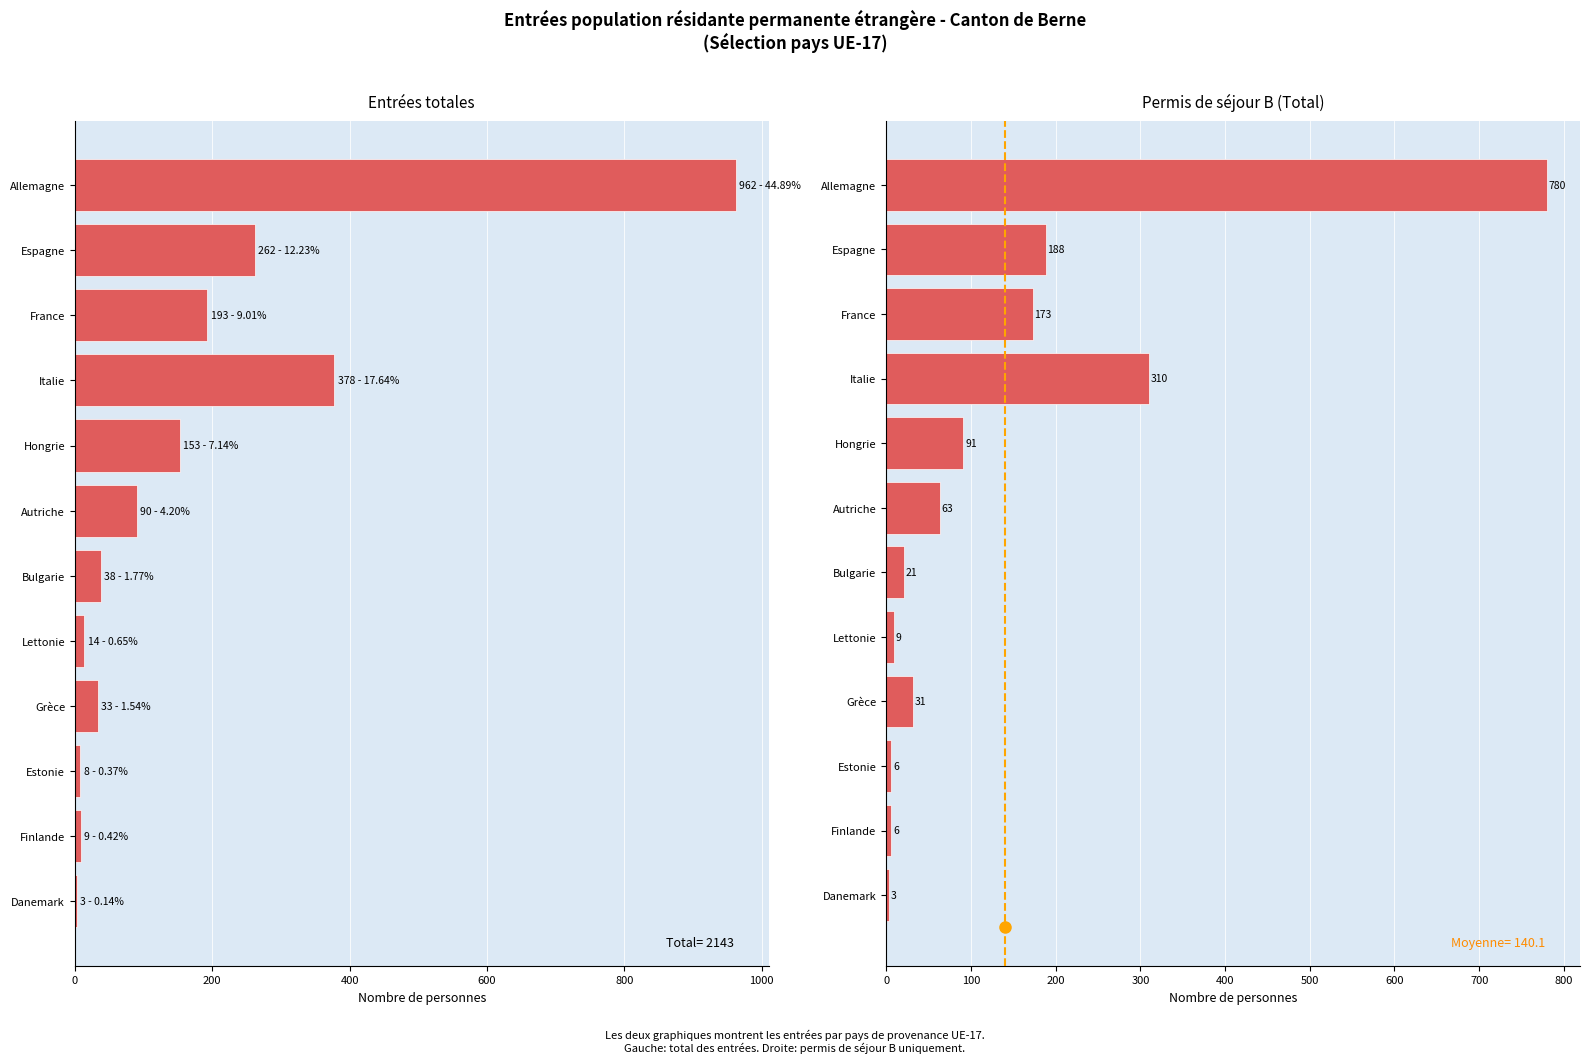

Count the number of data series in this chart.

2